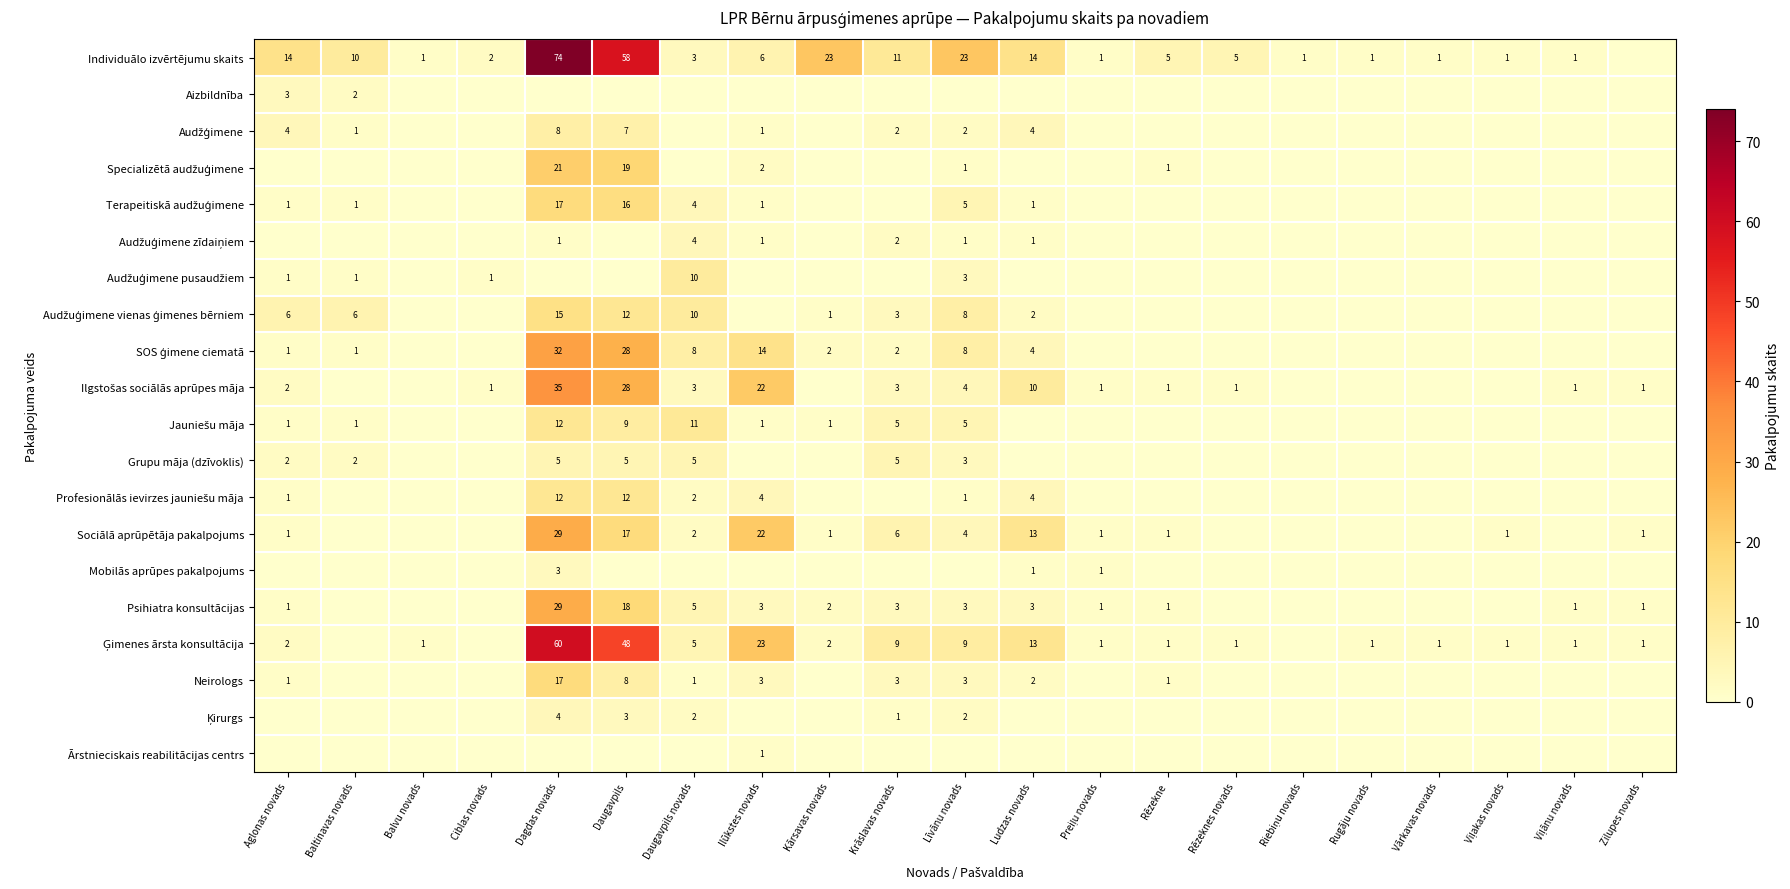

The value of Individuālo izvērtējumu skaits at Balvu novads is 2. True or false?

False